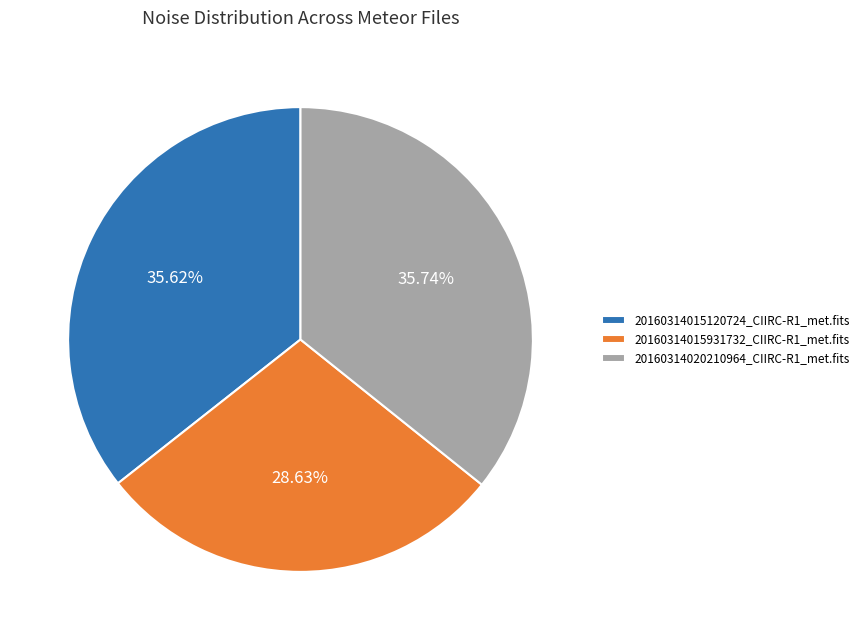

To the nearest percent, what is the average slice percentage?

33%